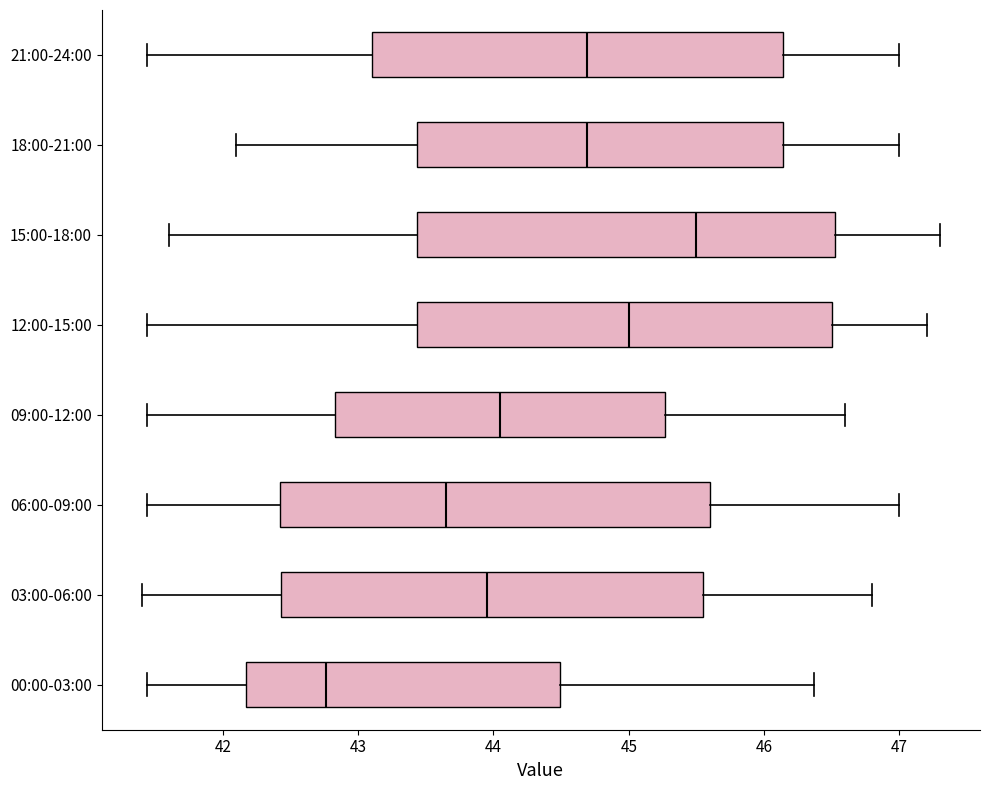

Reading bottom to top, read every box against the x-axis: the position of its median line, the range the box covers, and the ends of its whiskers. The values are not printed on the chart, so give them approximately, as read against the axis.

00:00-03:00: median 42.8, box 42.2 to 44.5, whiskers 41.4 to 46.4
03:00-06:00: median 44.0, box 42.4 to 45.6, whiskers 41.4 to 46.8
06:00-09:00: median 43.7, box 42.4 to 45.6, whiskers 41.4 to 47.0
09:00-12:00: median 44.1, box 42.8 to 45.3, whiskers 41.4 to 46.6
12:00-15:00: median 45.0, box 43.4 to 46.5, whiskers 41.4 to 47.2
15:00-18:00: median 45.5, box 43.4 to 46.5, whiskers 41.6 to 47.3
18:00-21:00: median 44.7, box 43.4 to 46.1, whiskers 42.1 to 47.0
21:00-24:00: median 44.7, box 43.1 to 46.1, whiskers 41.4 to 47.0